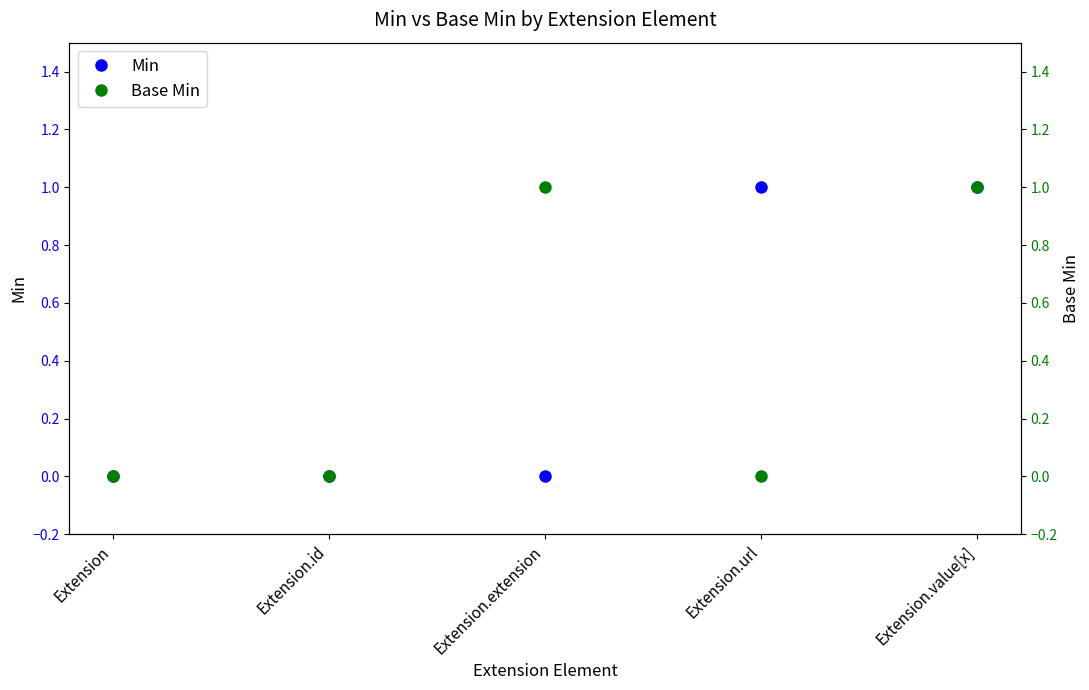

Count the Min values in the range 0 to 1.

5